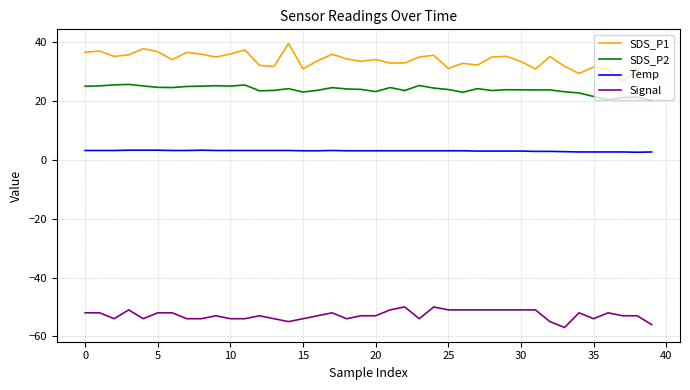

What is the difference between the maximum and minimum values in the SDS_P2 series?

5.4